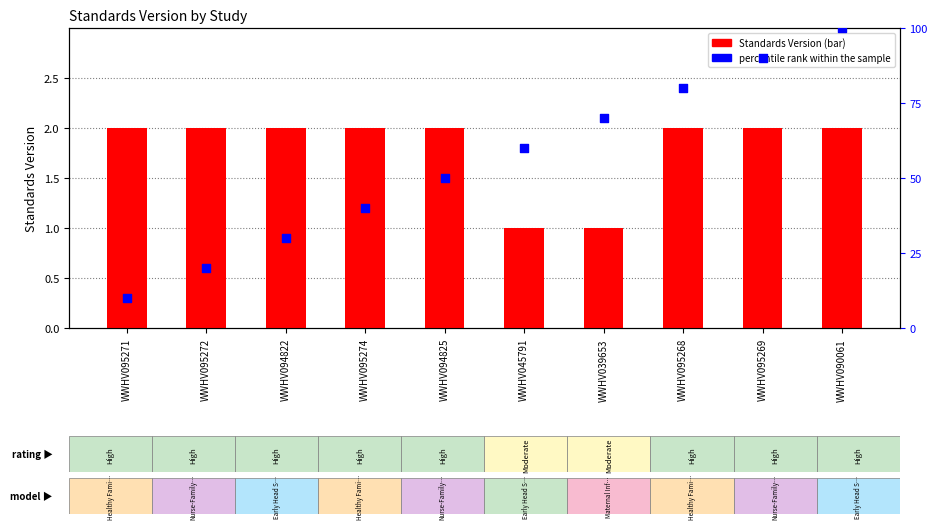

Which series has the largest total across all categories?

percentile rank within the sample